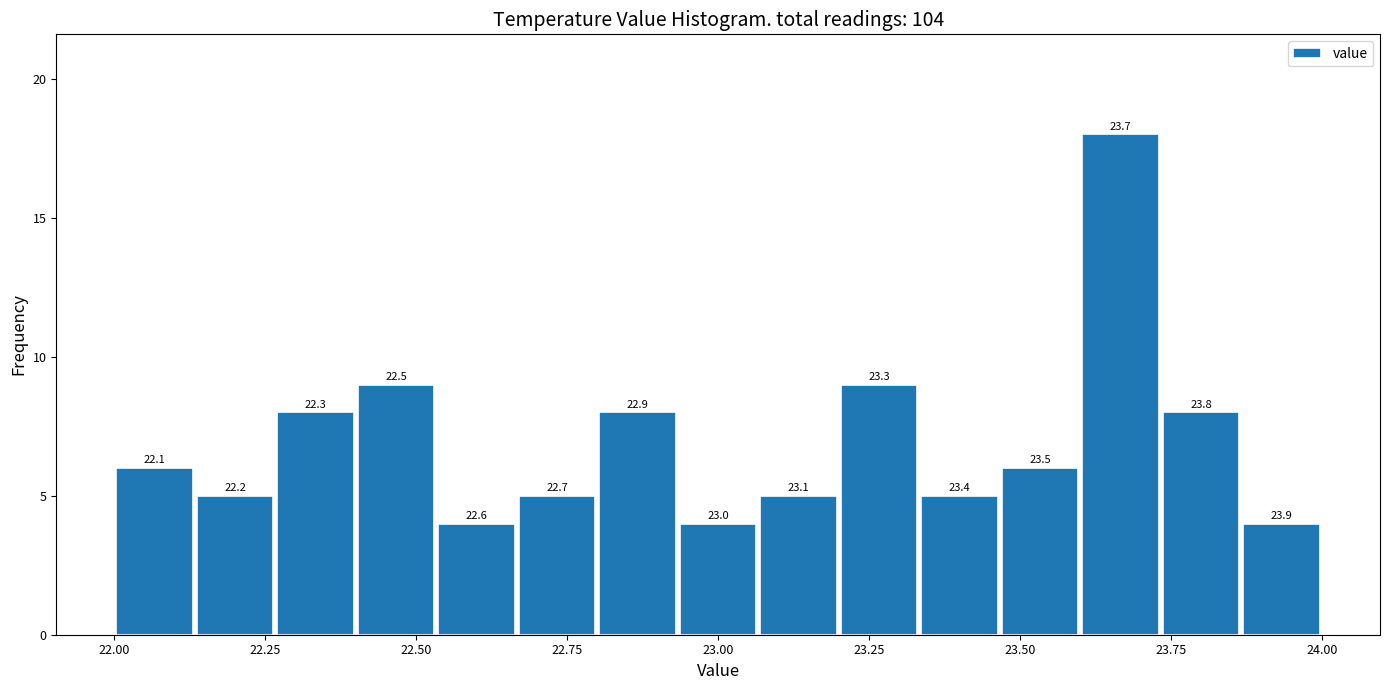

Read against the x-axis, roughly where is the centre of the tallest bar?

23.65